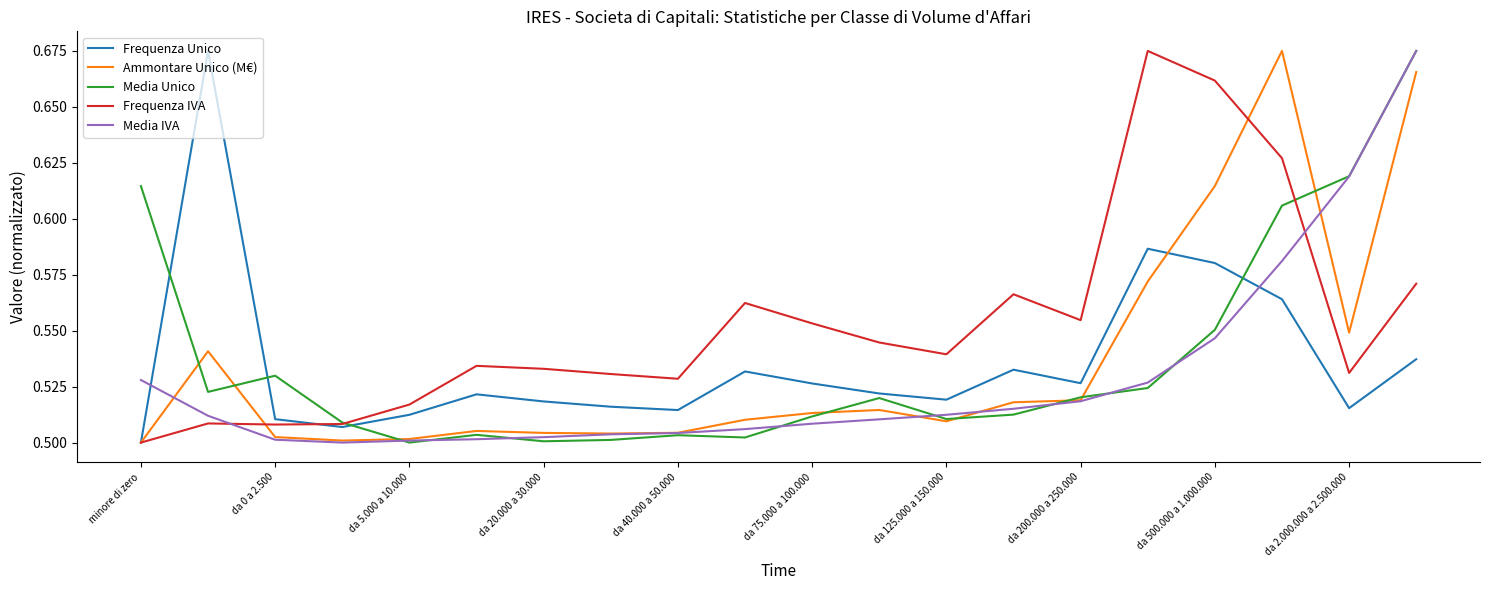

Which series has the largest total across all categories?

Frequenza IVA